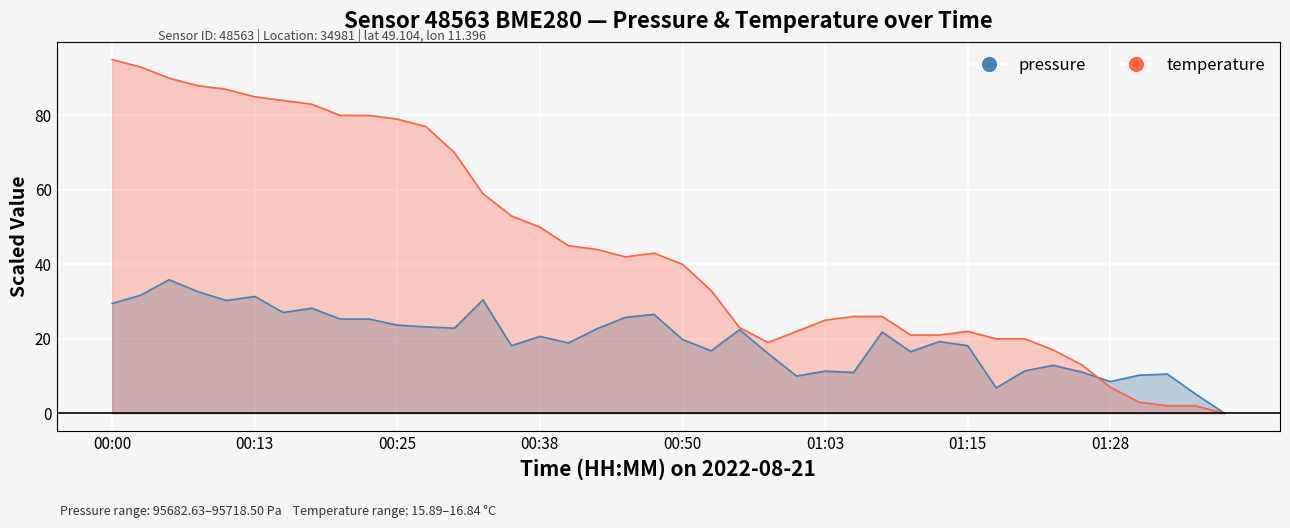

Reading left to right, transcribe all the data shown in this chart.

pressure: 29.5	31.7	35.9	32.7	30.3	31.4	27.1	28.2	25.3	25.3	23.7	23.2	22.8	30.5	18.1	20.6	18.9	22.7	25.8	26.6	19.8	16.8	22.5	16.0	10.0	11.3	11.0	21.8	16.5	19.2	18.1	6.8	11.4	12.9	11.1	8.5	10.2	10.5	5.1	0.0
temperature: 95.0	93.0	90.0	88.0	87.0	85.0	84.0	83.0	80.0	80.0	79.0	77.0	70.0	59.0	53.0	50.0	45.0	44.0	42.0	43.0	40.0	33.0	23.0	19.0	22.0	25.0	26.0	26.0	21.0	21.0	22.0	20.0	20.0	17.0	13.0	7.0	3.0	2.0	2.0	0.0